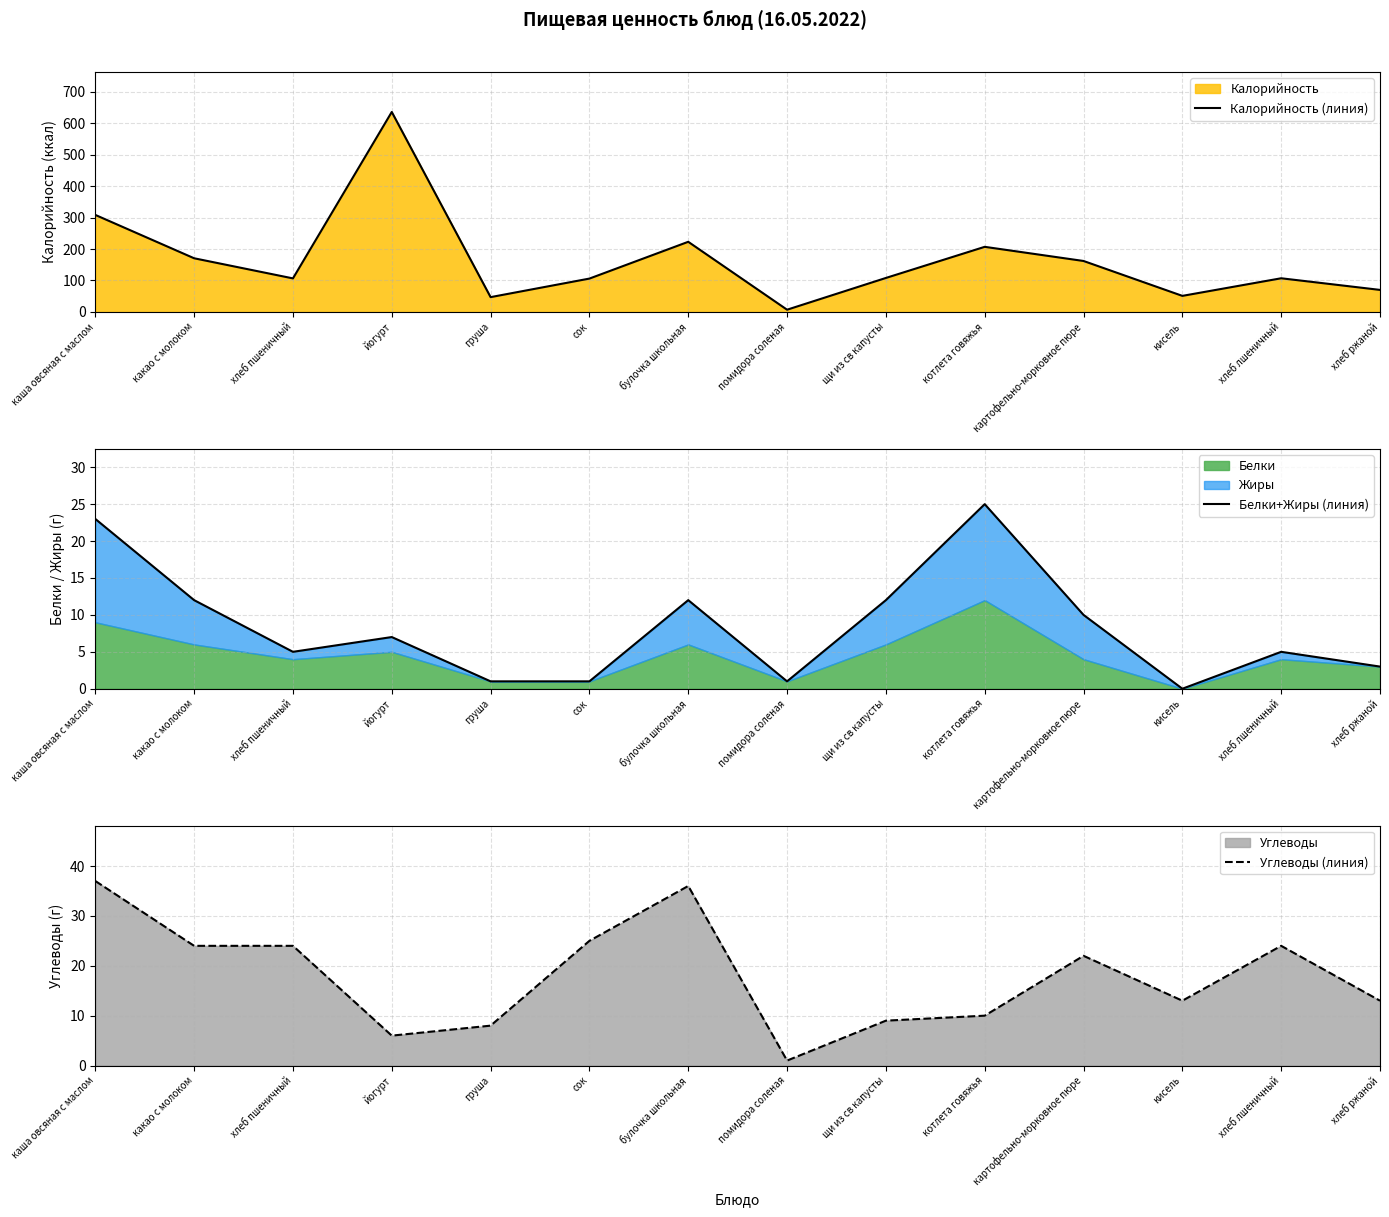

How many values in the Углеводы (линия) series are below 22?

7